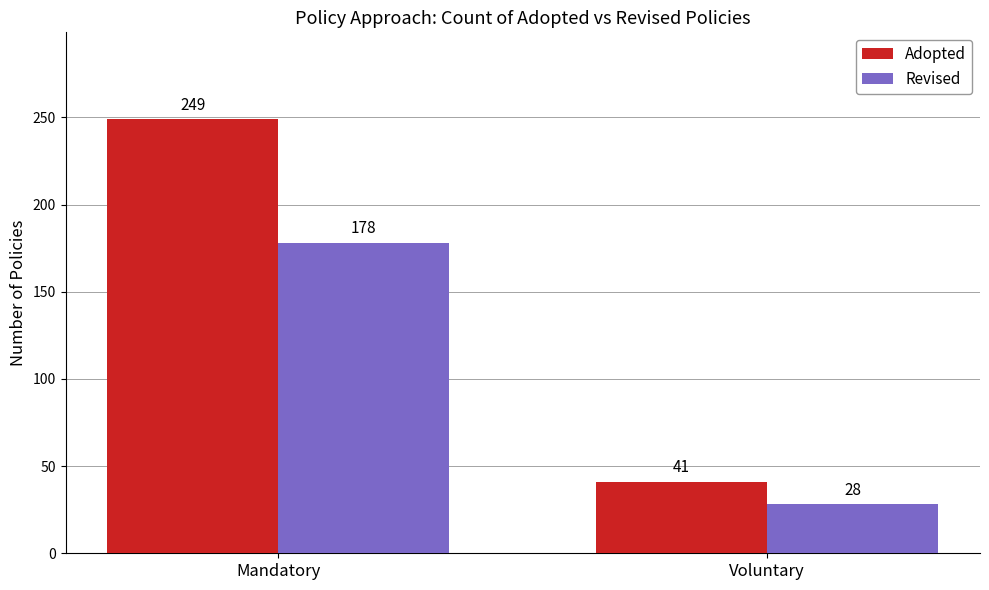

How many data points in Revised are less than 178?

1